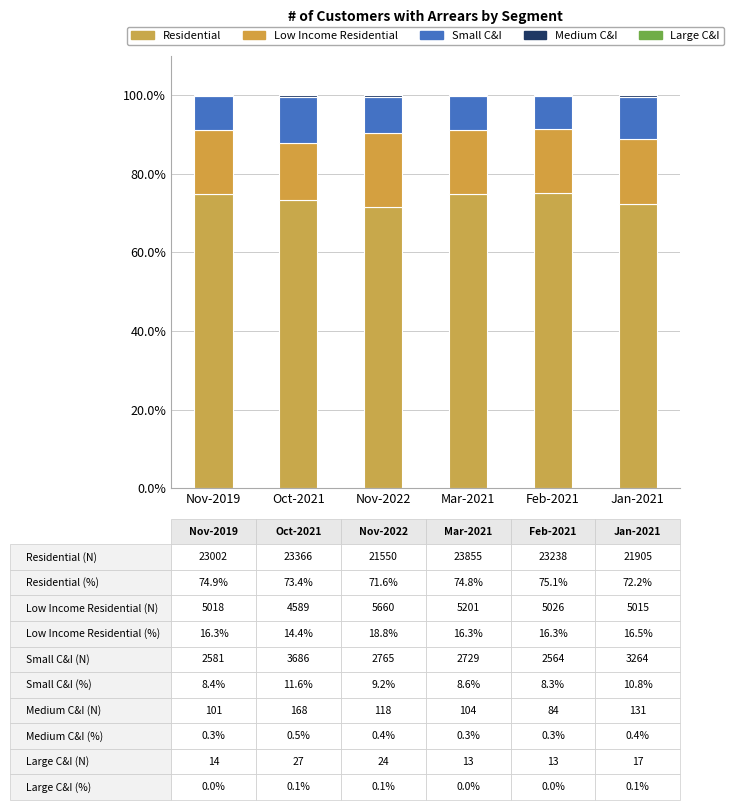

Are the bars horizontal?

No